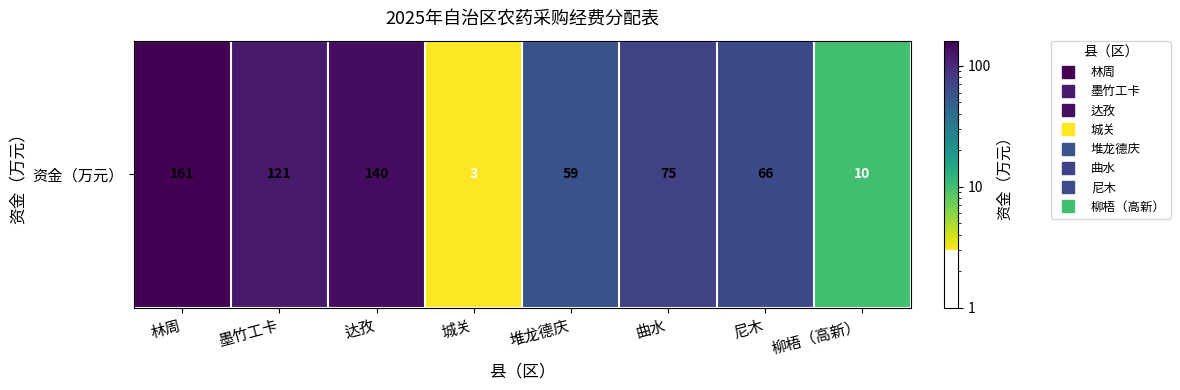

List the labels in order of value, smallest first.

城关, 柳梧（高新）, 堆龙德庆, 尼木, 曲水, 墨竹工卡, 达孜, 林周